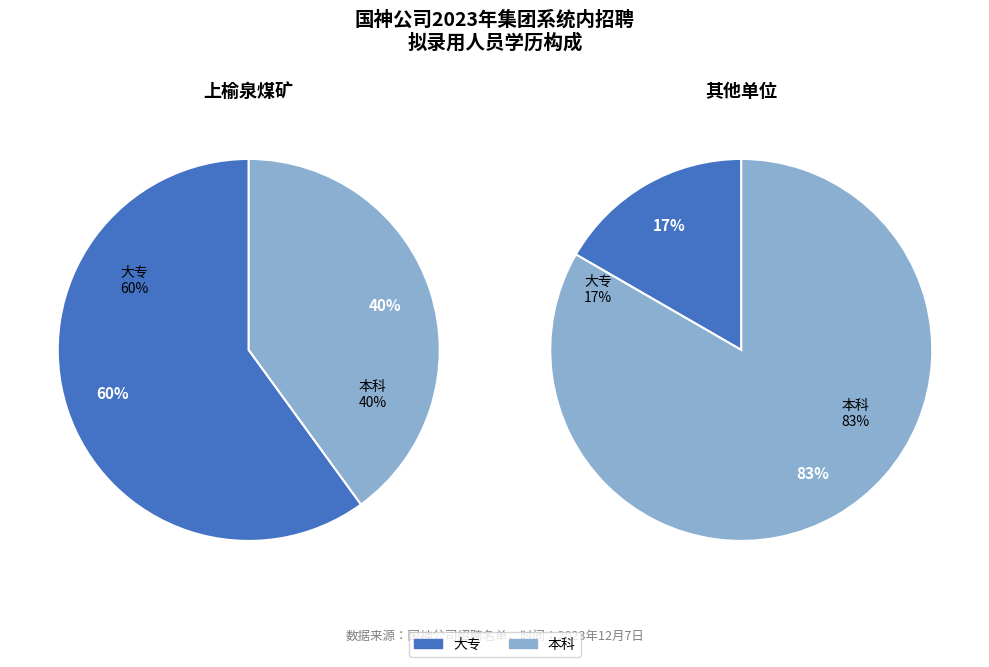

True or false: 大专 accounts for 56% of the total.

False